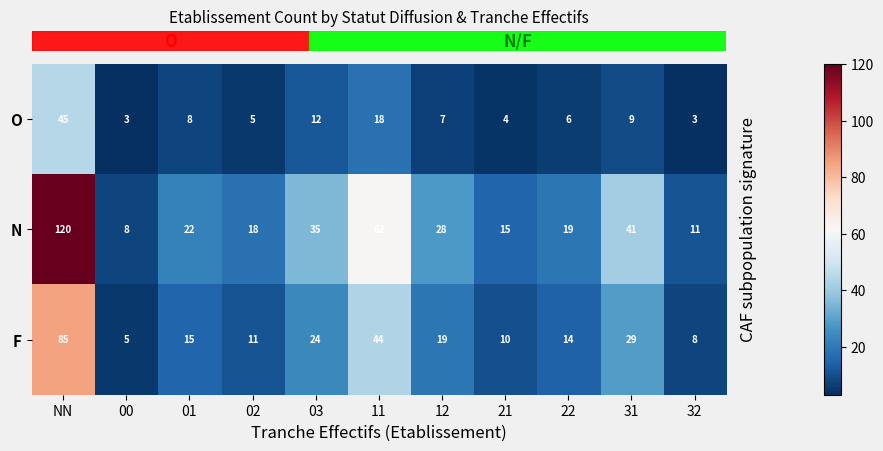

Rank the series by their maximum value, from highest to lowest.

N, F, O